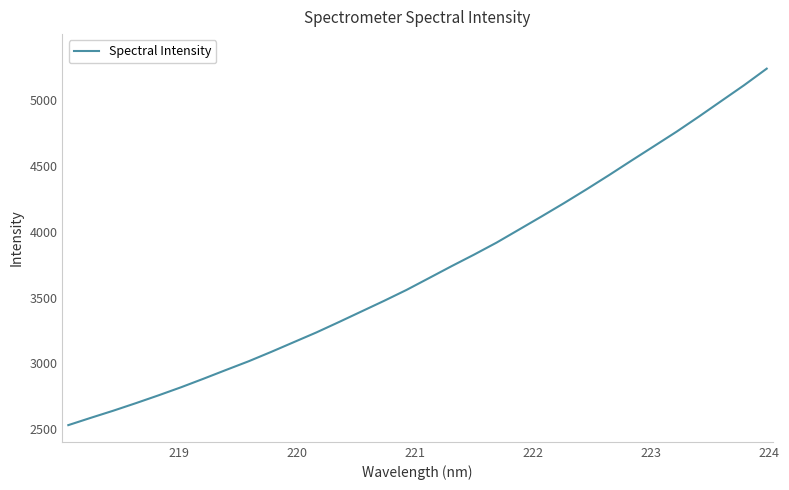

How many lines are shown in the chart?

1